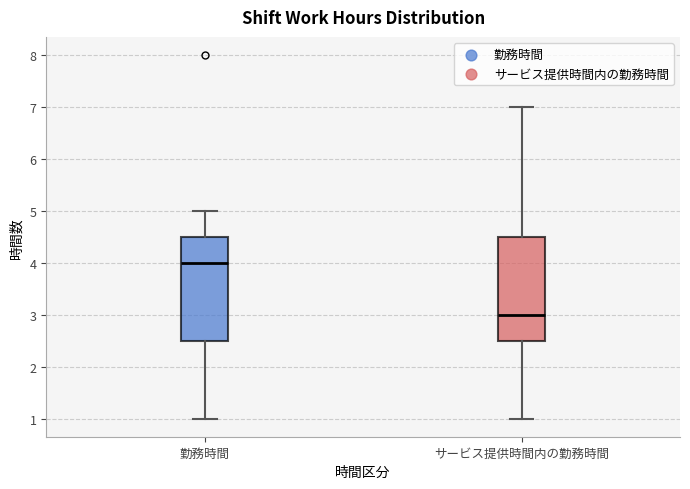

Reading left to right, read every box against the y-axis: the position of its median line, the range the box covers, and the ends of its whiskers. The values are not printed on the chart, so give them approximately, as read against the axis.

勤務時間: median 4.0, box 2.5 to 4.5, whiskers 1.0 to 5.0
サービス提供時間内の勤務時間: median 3.0, box 2.5 to 4.5, whiskers 1.0 to 7.0